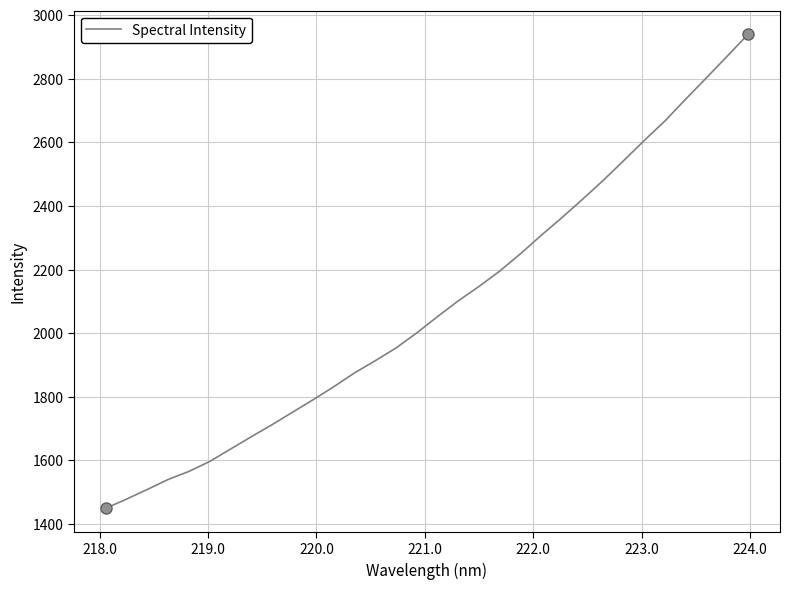

What is the minimum value shown in the chart?

1450.1